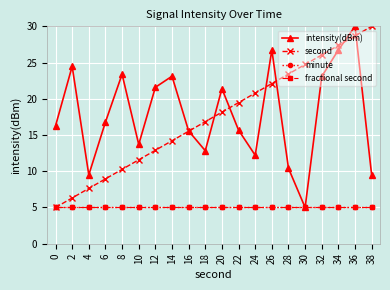

True or false: minute has a value of 1.9 at 16.

False